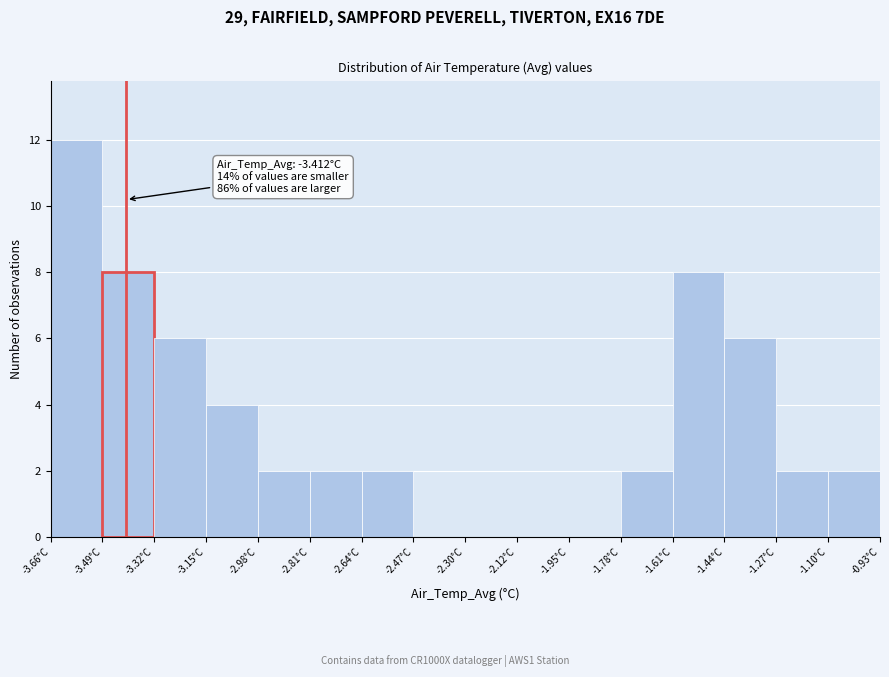

Over which range of the x-axis is the bar tallest?

-3.66 to -3.50